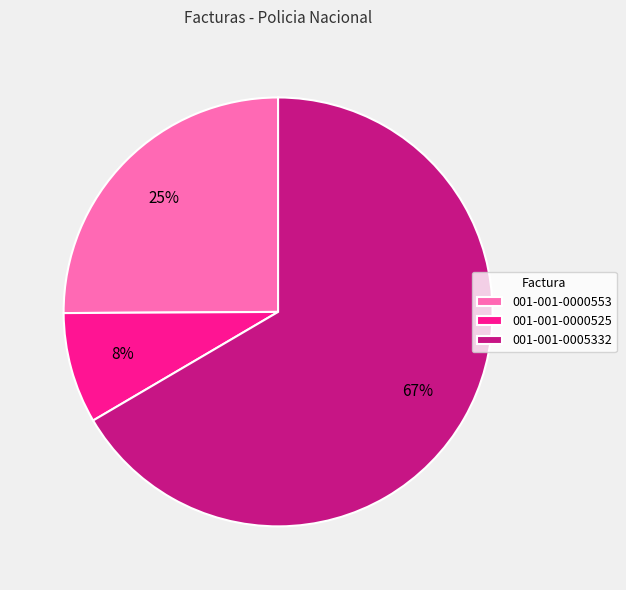

To the nearest percent, what is the average slice percentage?

33%